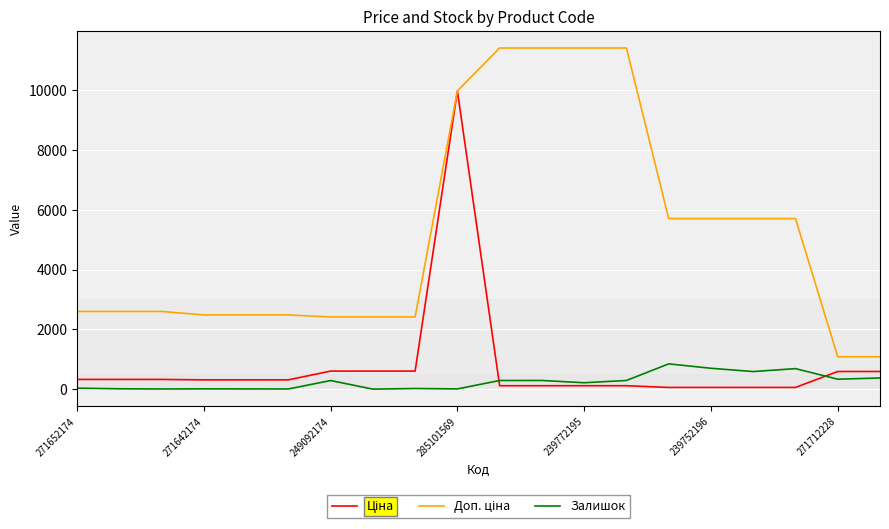

What is the total value across all series at 271712228?

2004.6